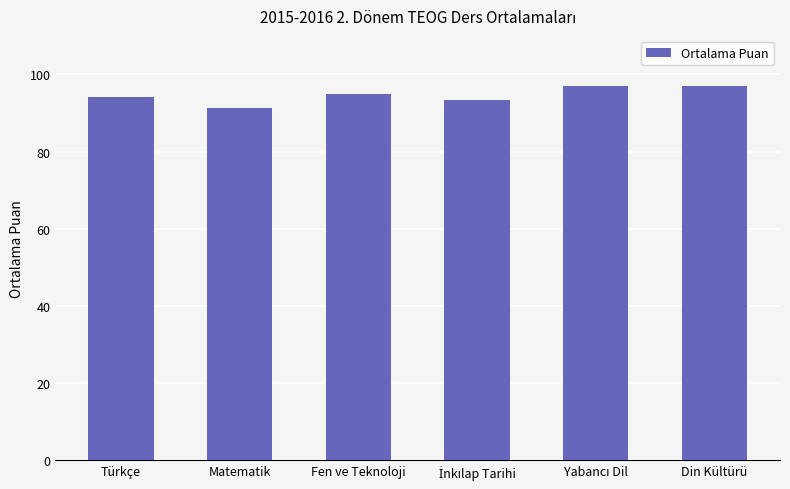

What is the label of the 1st bar from the left?

Türkçe